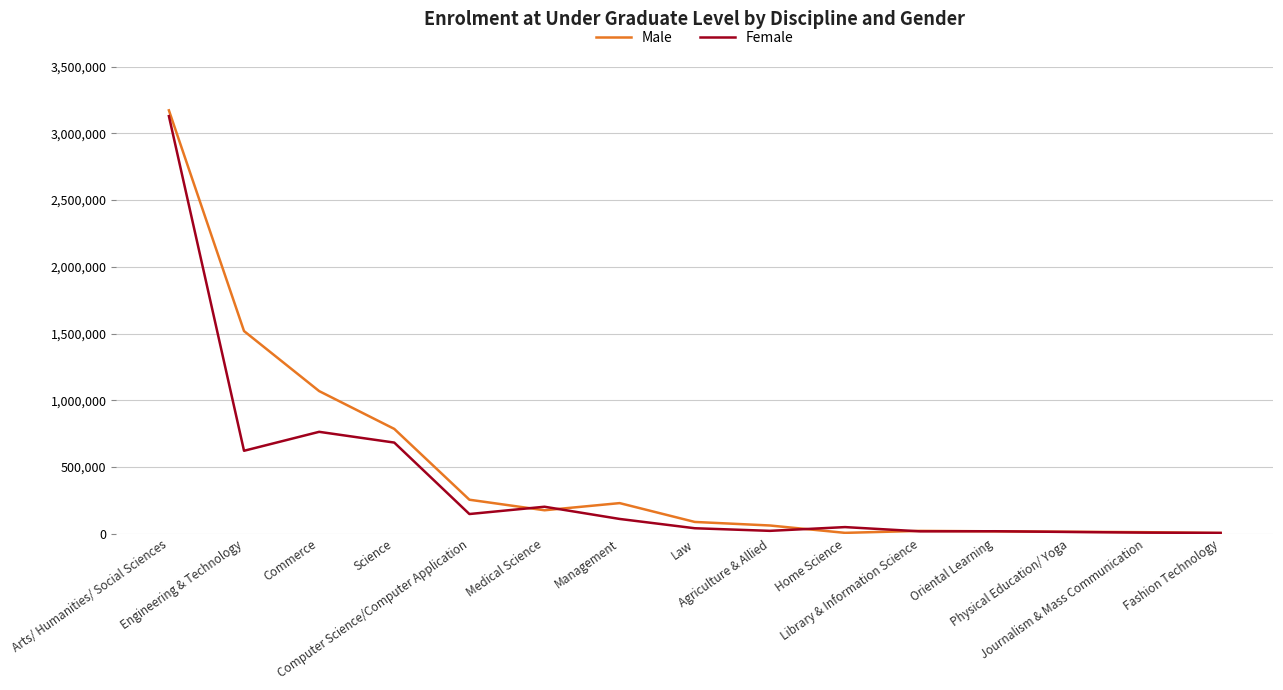

How many categories are shown in the chart?

15